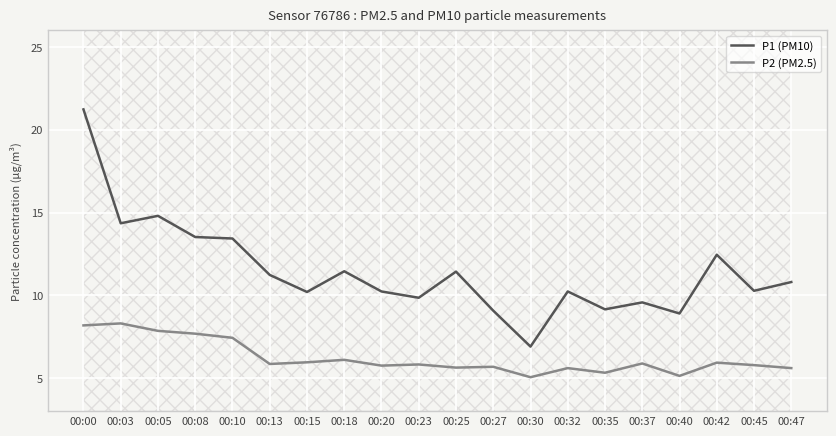

Reading left to right, what are all the values shown in this chart?

P1 (PM10): 21.2	14.3	14.8	13.5	13.4	11.2	10.2	11.4	10.2	9.8	11.4	9.1	6.9	10.2	9.2	9.6	8.9	12.4	10.3	10.8
P2 (PM2.5): 8.2	8.3	7.8	7.7	7.4	5.8	6.0	6.1	5.8	5.8	5.6	5.7	5.0	5.6	5.3	5.9	5.1	5.9	5.8	5.6